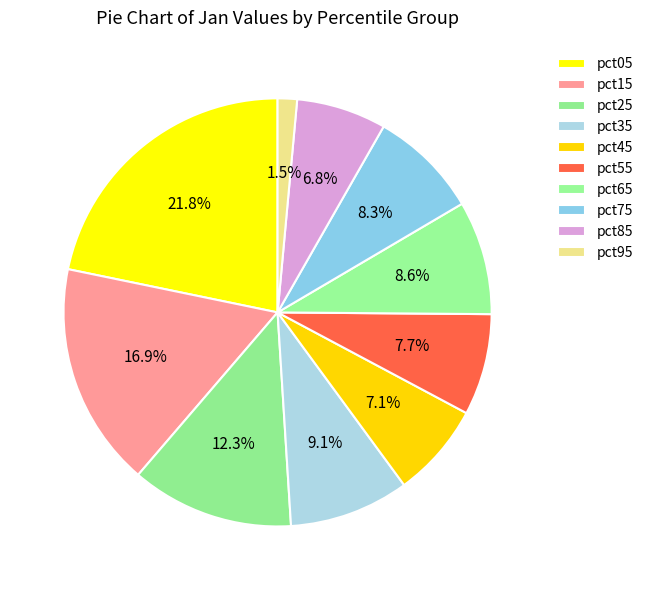

Rank the categories by value from highest to lowest.

pct05, pct15, pct25, pct35, pct65, pct75, pct55, pct45, pct85, pct95